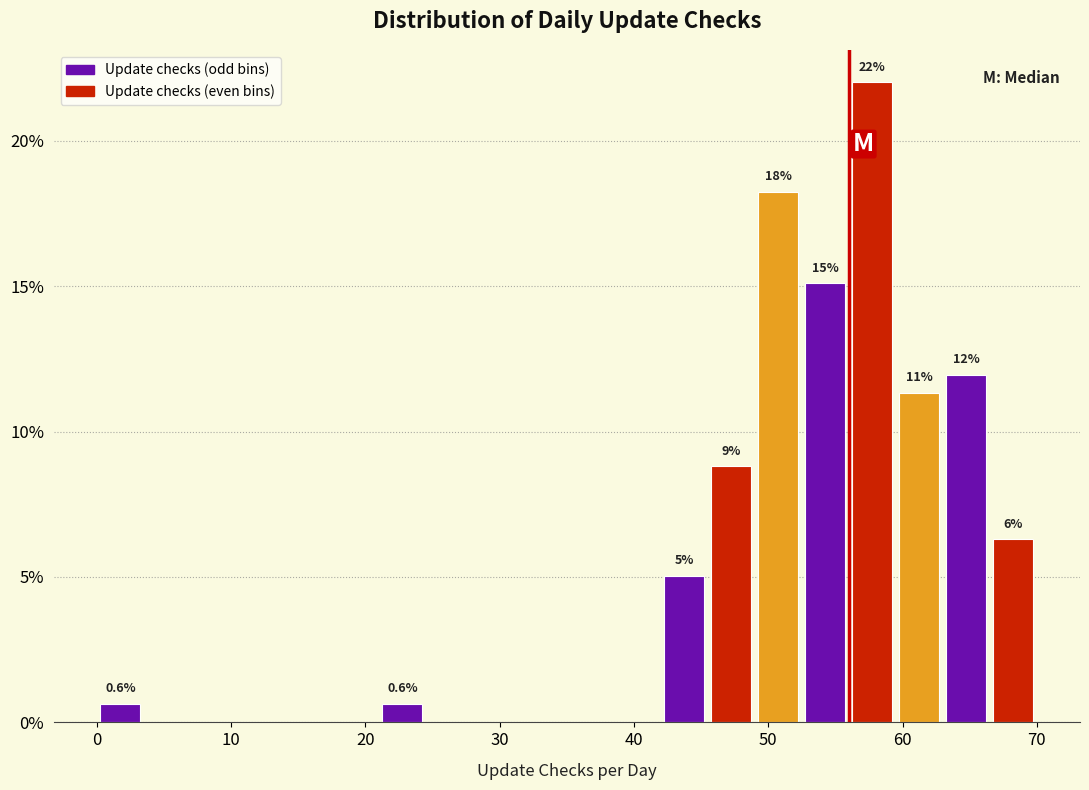

Read against the x-axis, roughly where is the centre of the tallest bar?

58